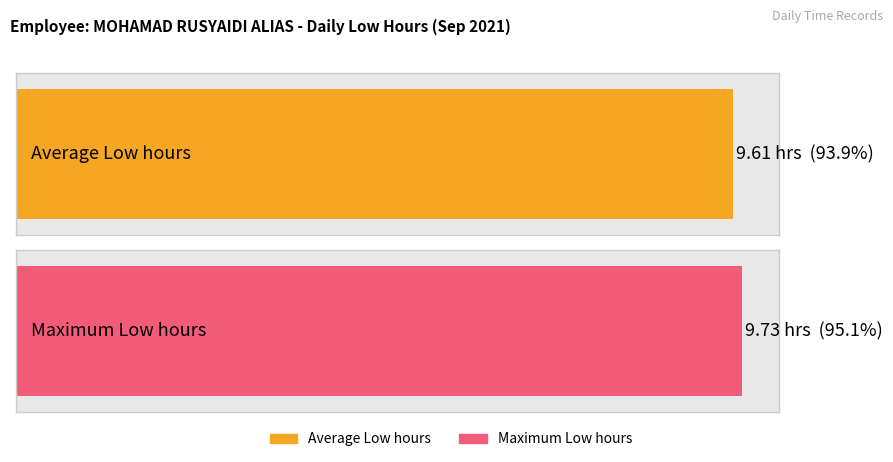

Are the bars grouped side by side (vs. stacked)?

No